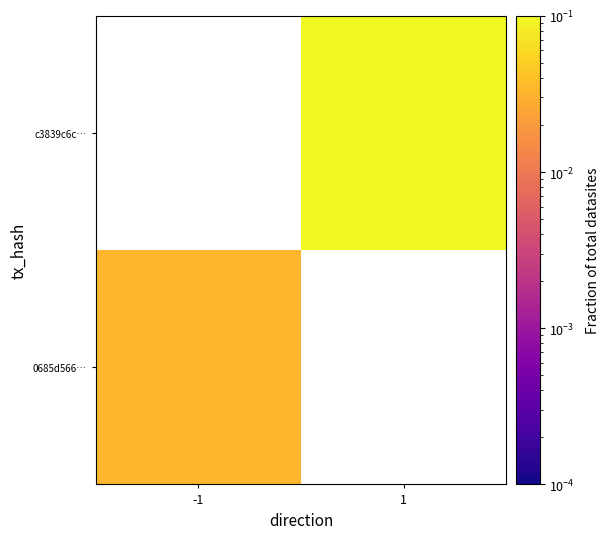

Rank the series by their maximum value, from lowest to highest.

0685d566…, c3839c6c…